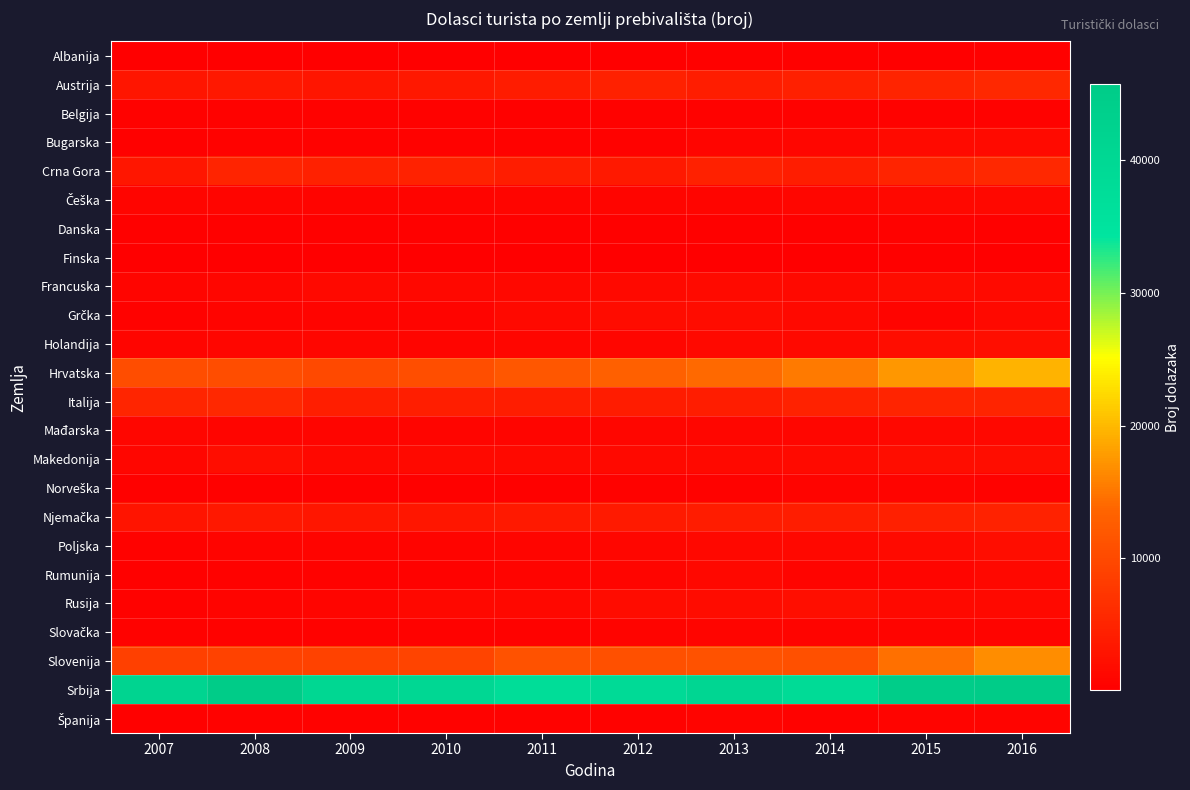

Between 2007 and 2008, which series saw the biggest shift?

Srbija